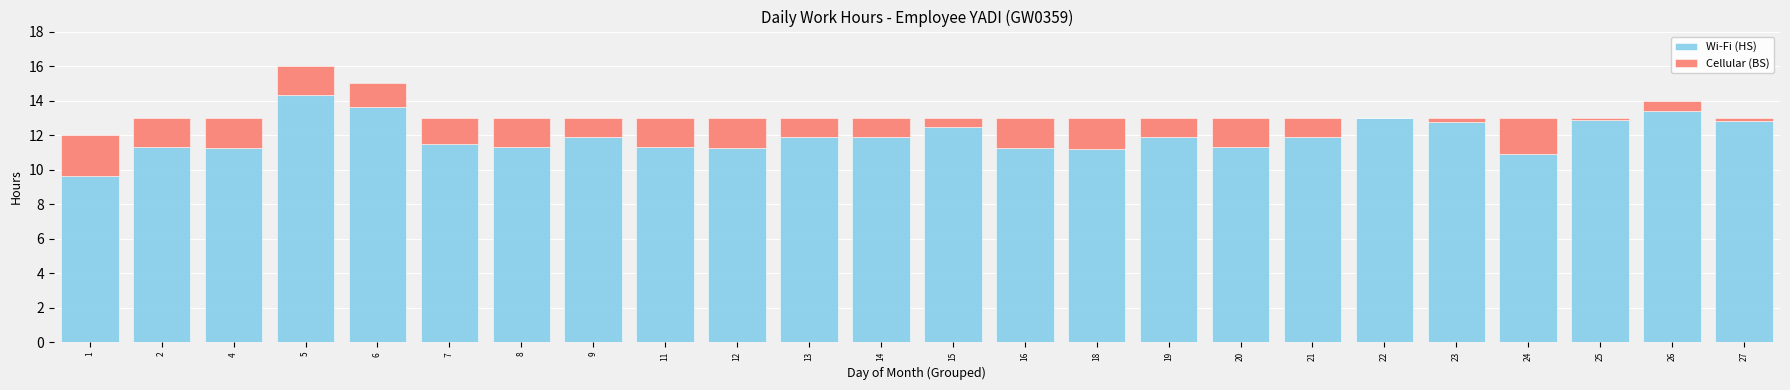

What is the highest value of the Wi-Fi (HS) series?

14.3